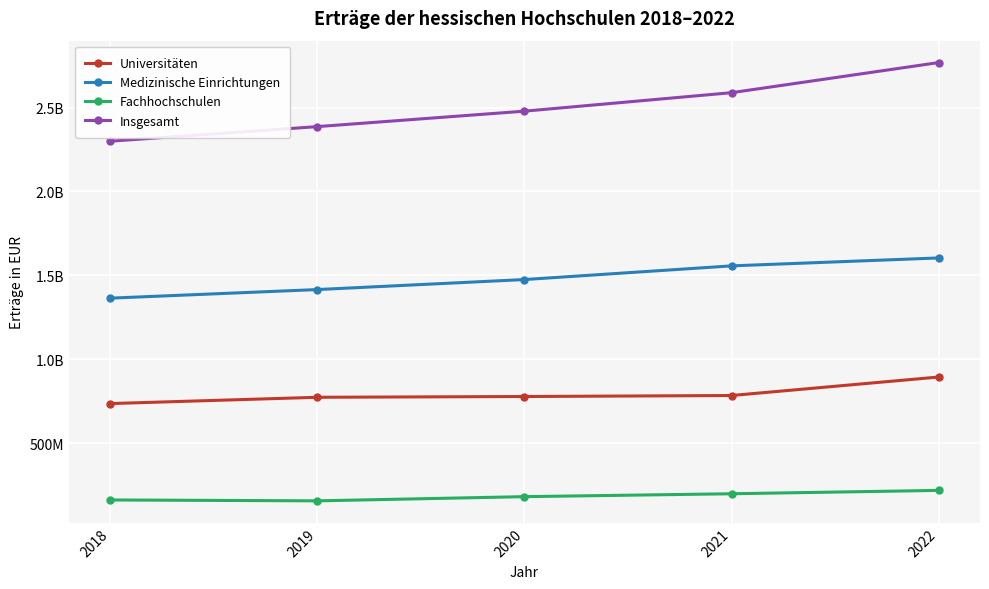

Where does the Fachhochschulen series first go above 180185917?

2021